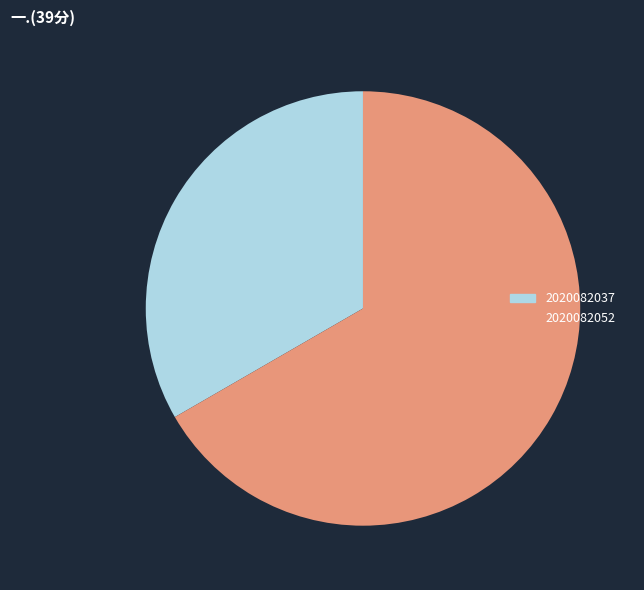

Combined, do 2020082052 and 2020082037 account for over 50%?

Yes